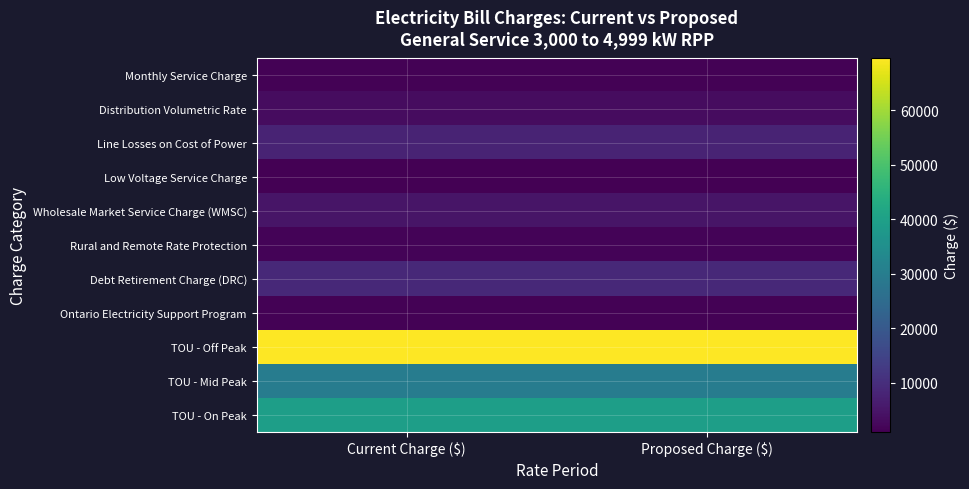

Reading right to left, extract all data points from this chart.

Monthly Service Charge: Proposed Charge ($)=1502.4	Current Charge ($)=1473.7
Distribution Volumetric Rate: Proposed Charge ($)=3399.4	Current Charge ($)=3334.5
Line Losses on Cost of Power: Proposed Charge ($)=7885.7	Current Charge ($)=7885.7
Low Voltage Service Charge: Proposed Charge ($)=998.9	Current Charge ($)=998.9
Wholesale Market Service Charge (WMSC): Proposed Charge ($)=4894.8	Current Charge ($)=4894.8
Rural and Remote Rate Protection: Proposed Charge ($)=1767.6	Current Charge ($)=1767.6
Debt Retirement Charge (DRC): Proposed Charge ($)=8977.2	Current Charge ($)=8977.2
Ontario Electricity Support Program: Proposed Charge ($)=1495.6	Current Charge ($)=1495.6
TOU - Off Peak: Proposed Charge ($)=69615.0	Current Charge ($)=69615.0
TOU - Mid Peak: Proposed Charge ($)=29858.3	Current Charge ($)=29858.3
TOU - On Peak: Proposed Charge ($)=39403.2	Current Charge ($)=39403.2